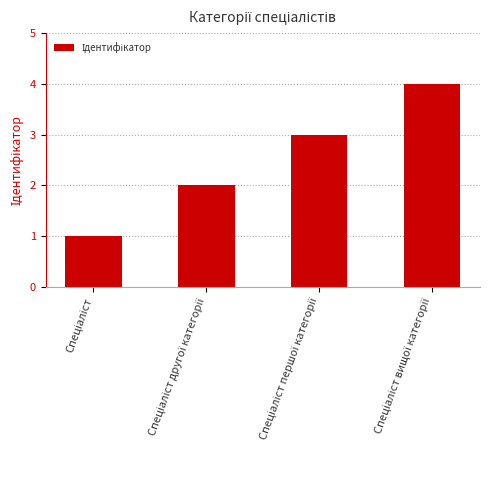

What is the sum of all values?

10